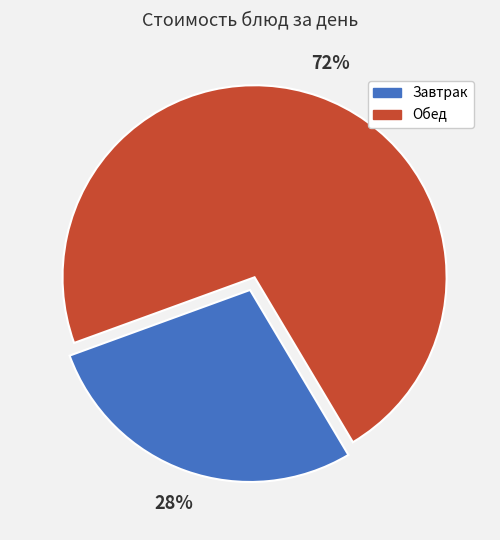

How many segments does this pie chart have?

2